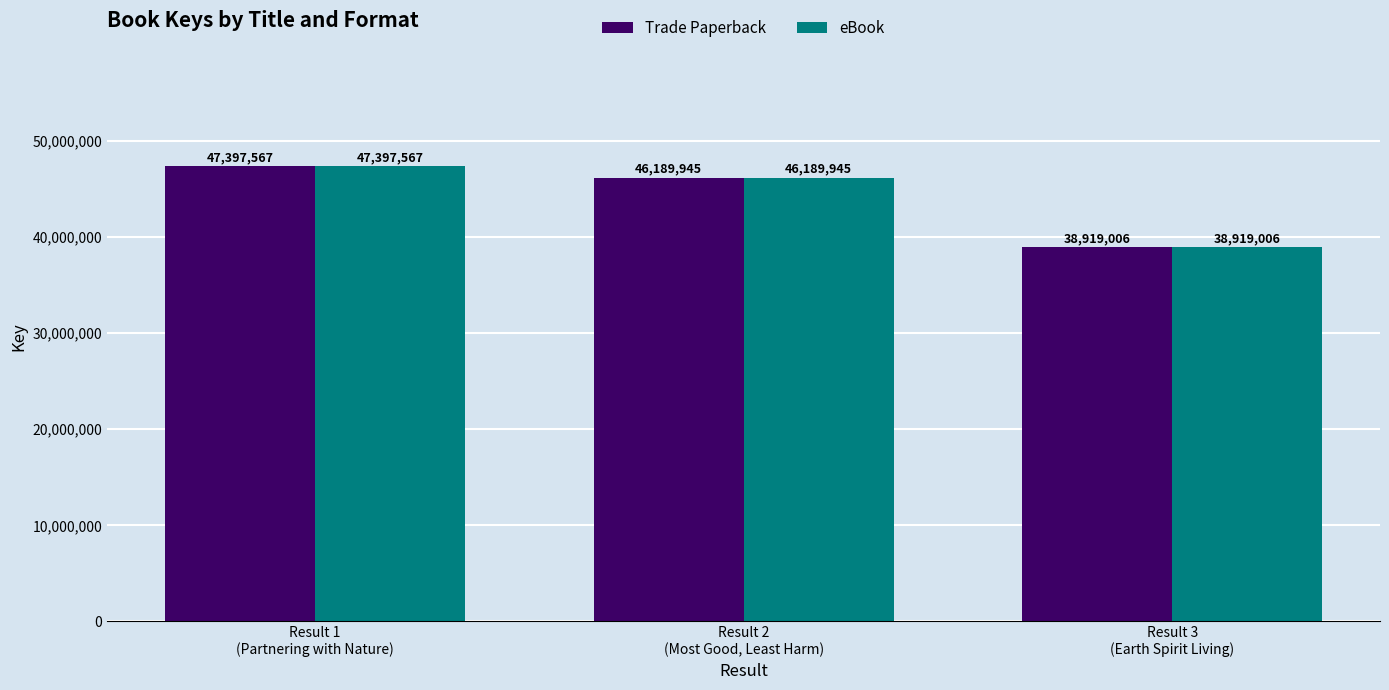

How many series are shown in this chart?

2